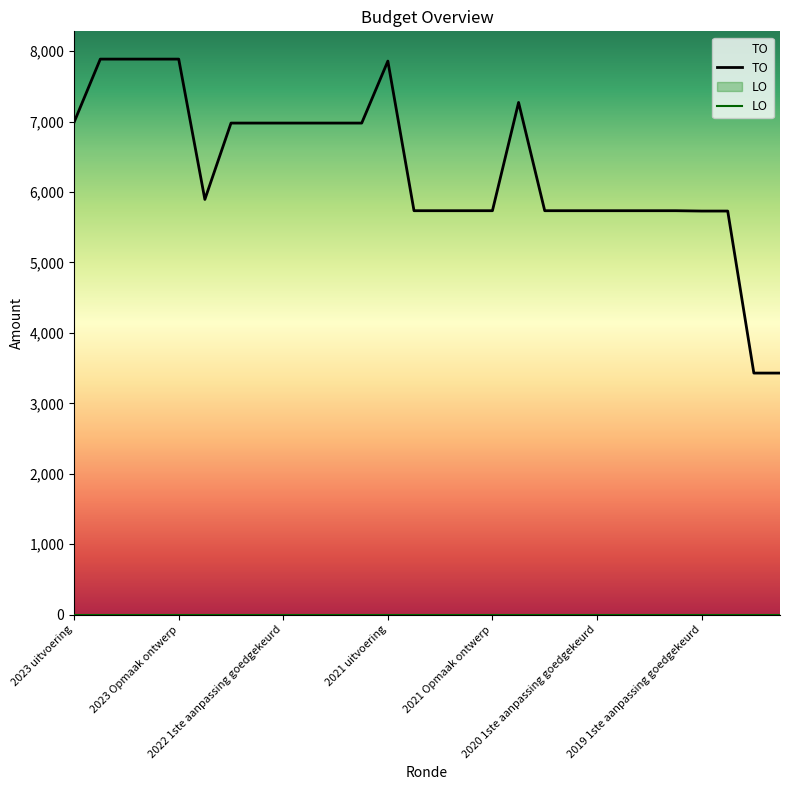

What is the maximum value shown in the chart?

7887